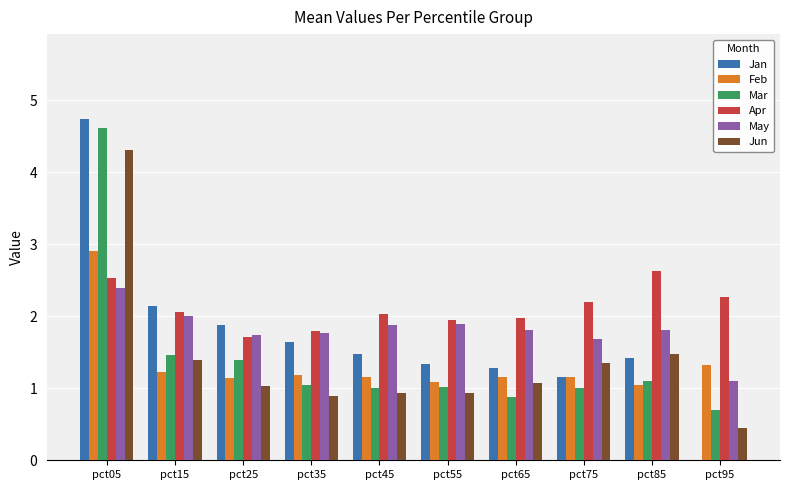

How many values in the Apr series exceed 2?

6